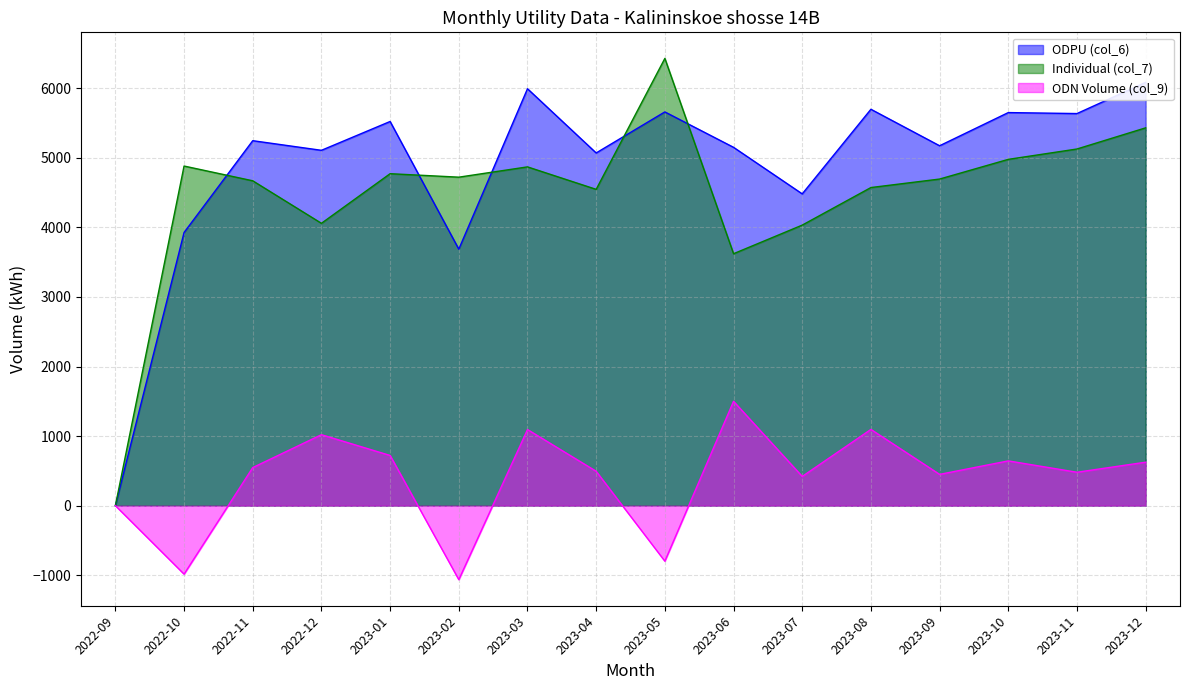

Where does the ODPU (col_6) series first go above 5245?

2022-11